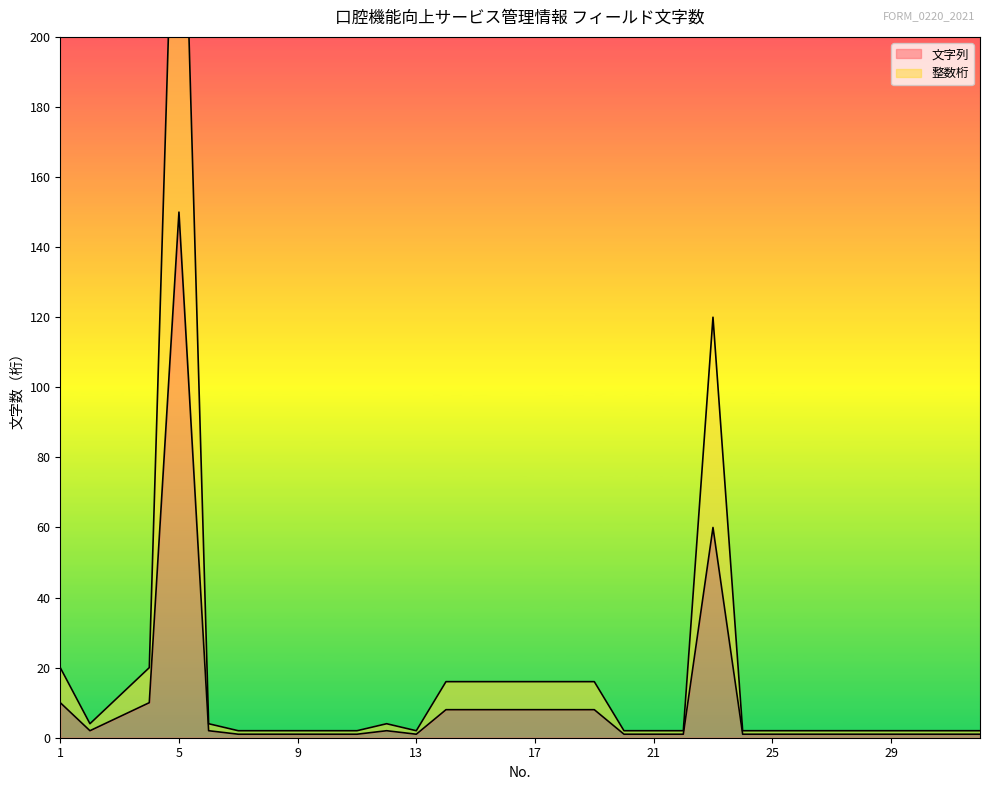

What is the sum of the 整数桁 values at 26 and 6?

6